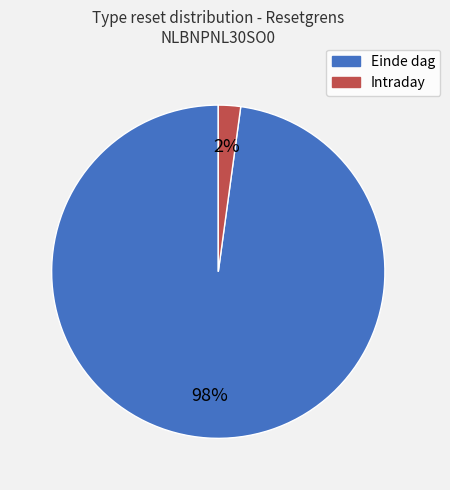

To the nearest percent, what is the average slice percentage?

50%